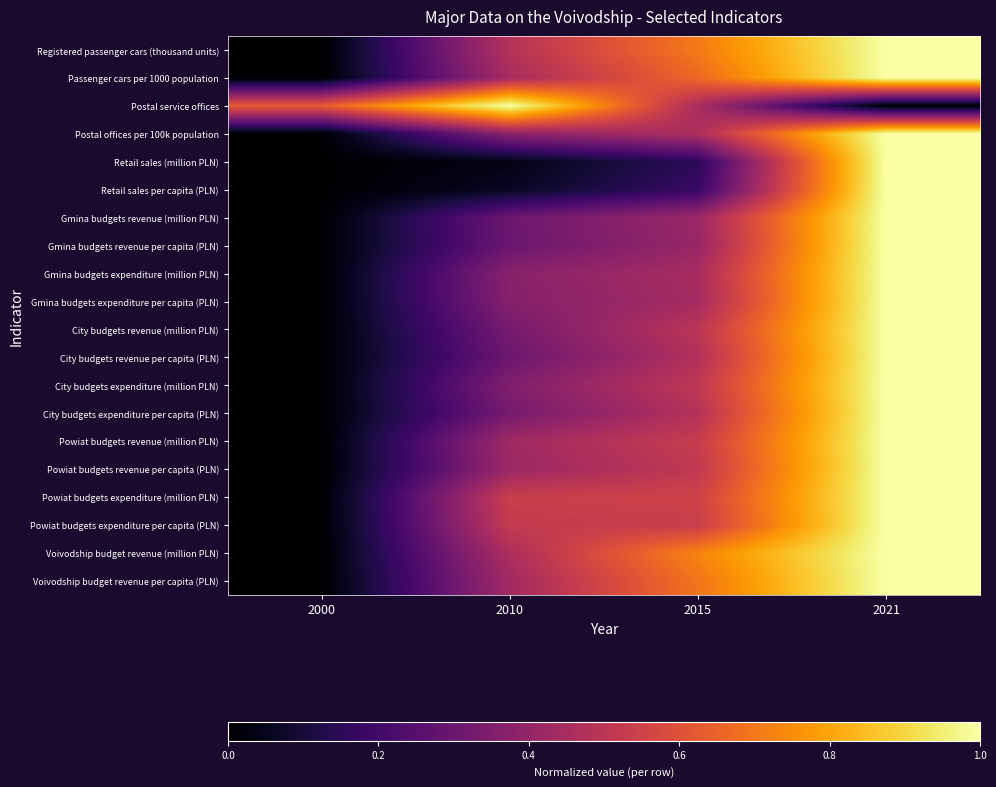

At how many categories does at least one series exceed 0?

4